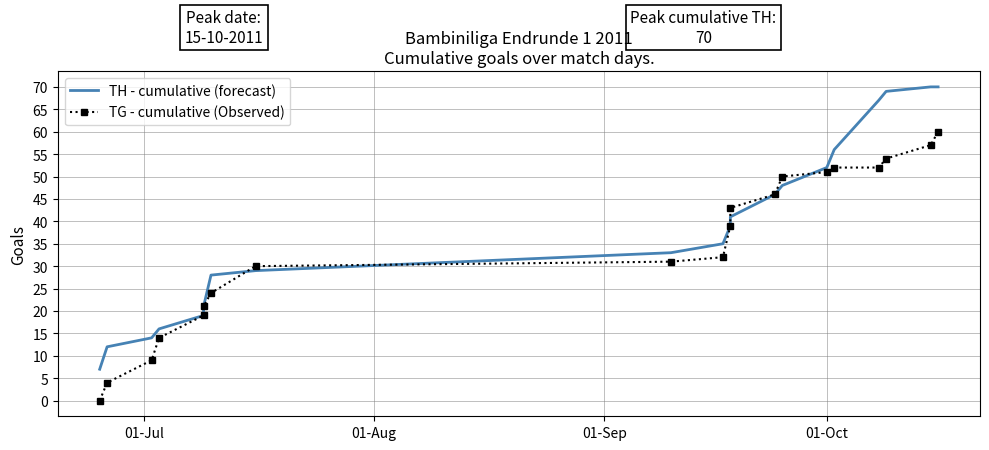

True or false: TG - cumulative (Observed) and TH - cumulative (forecast) intersect in this chart.

True